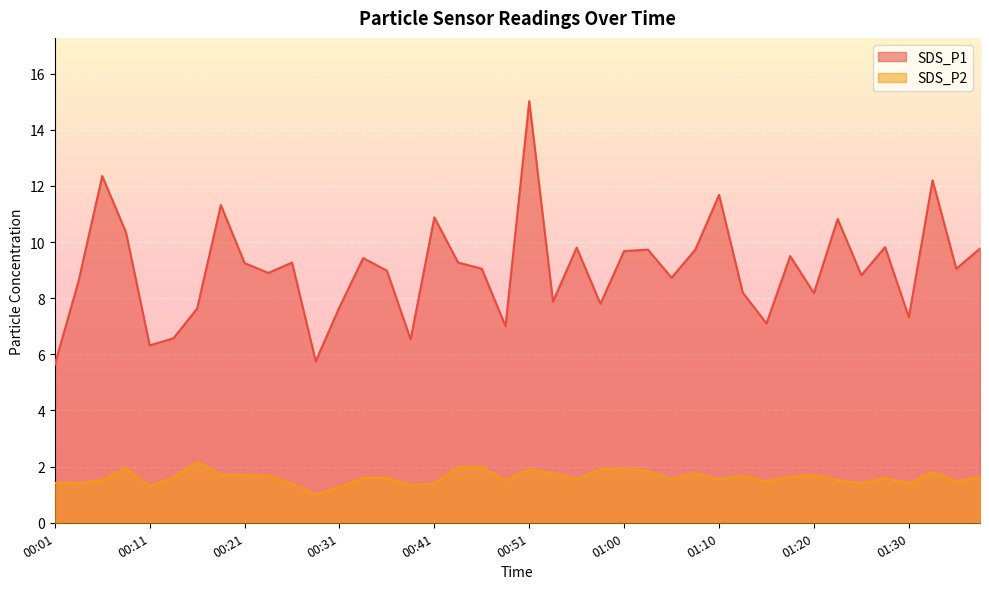

How many interior local peaks does the SDS_P1 series have?

13